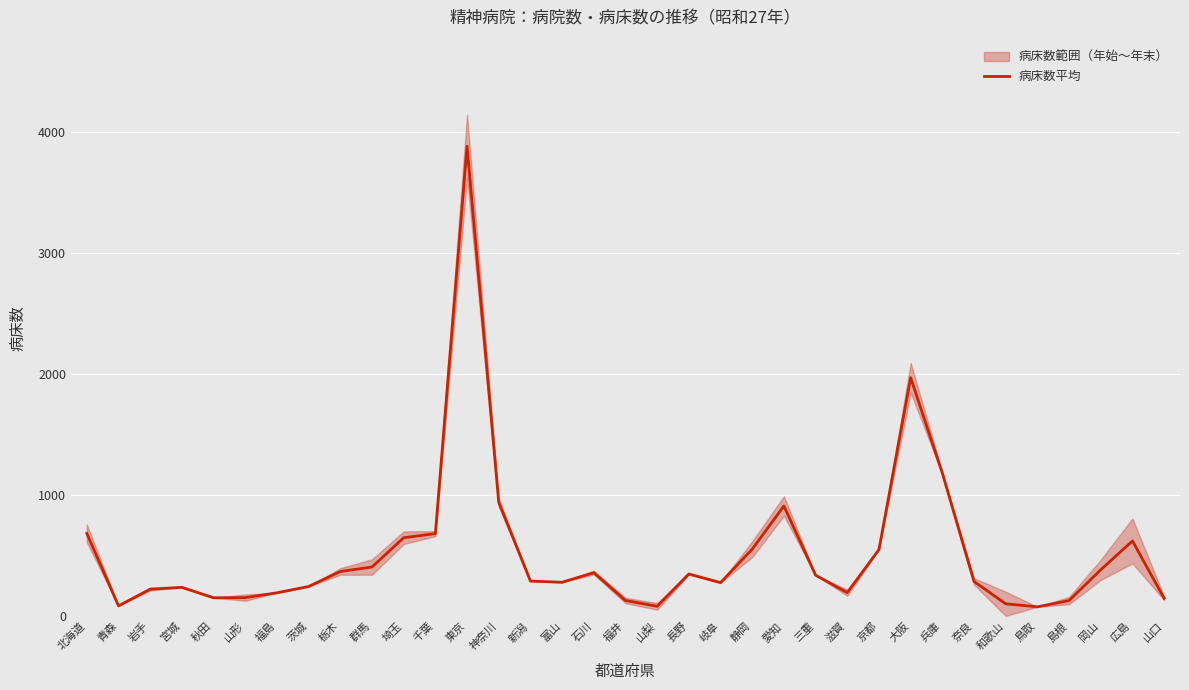

Where does the data first go above 288?

北海道